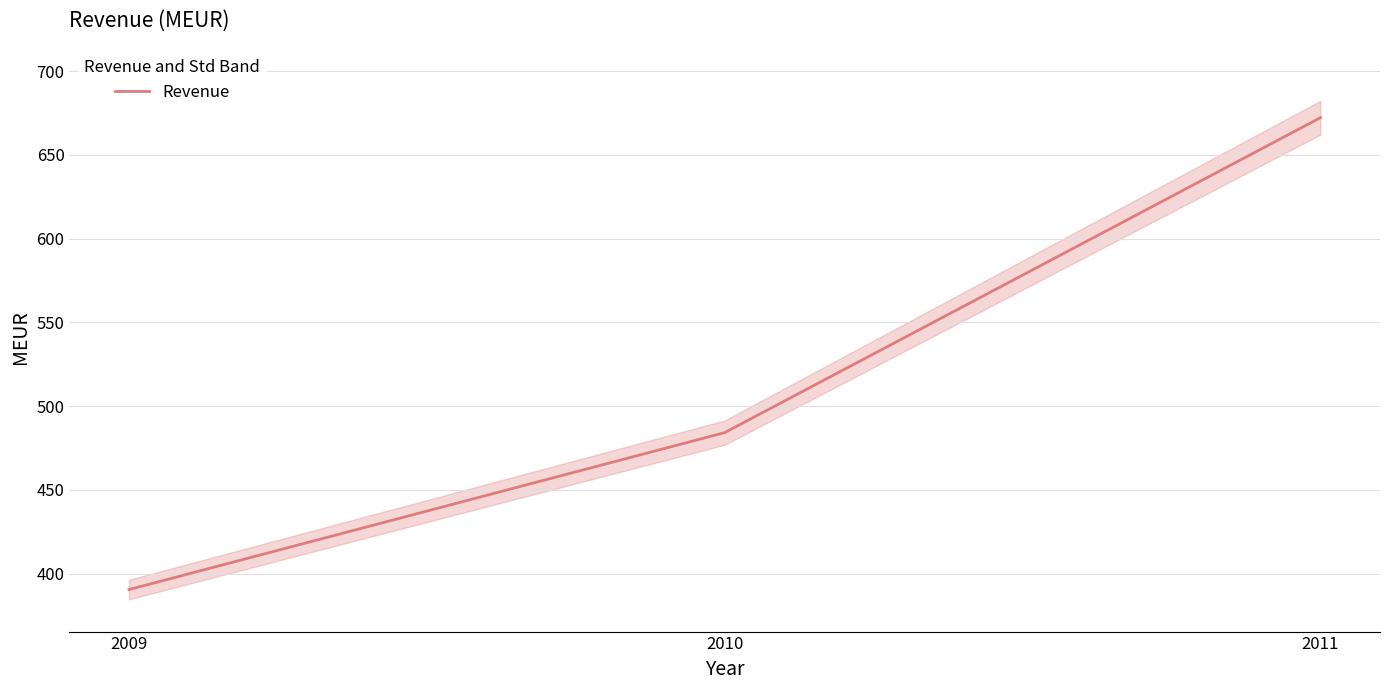

Is this an area chart (filled region under the line)?

No